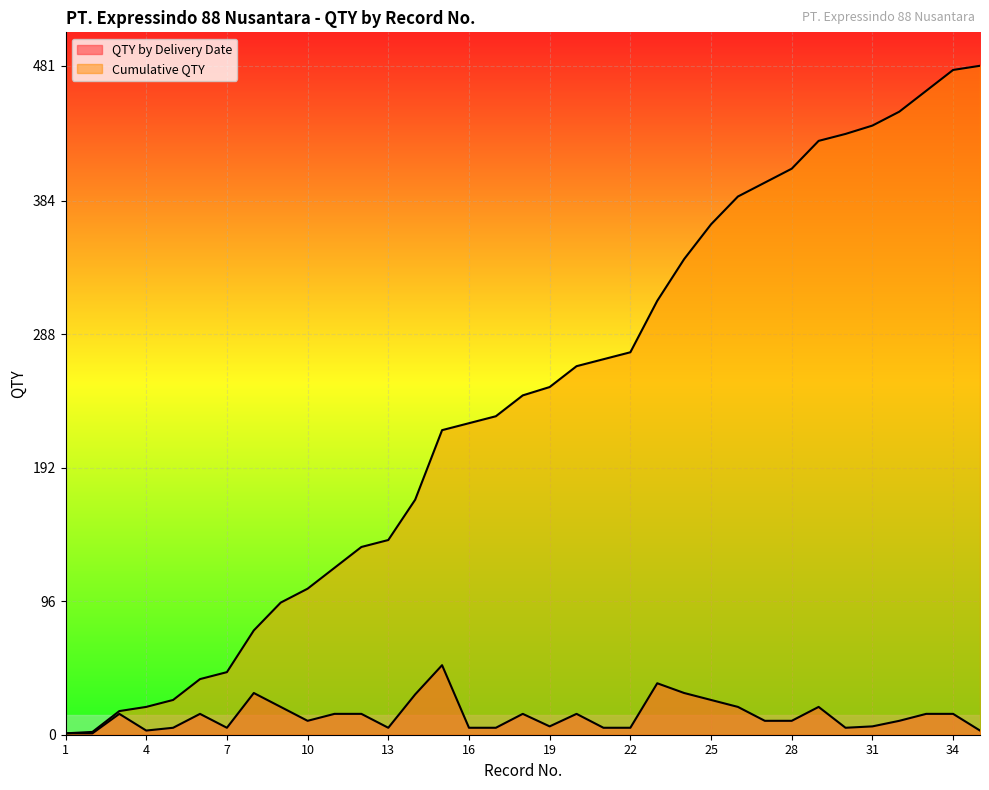

Which series has the widest spread of values?

Cumulative QTY